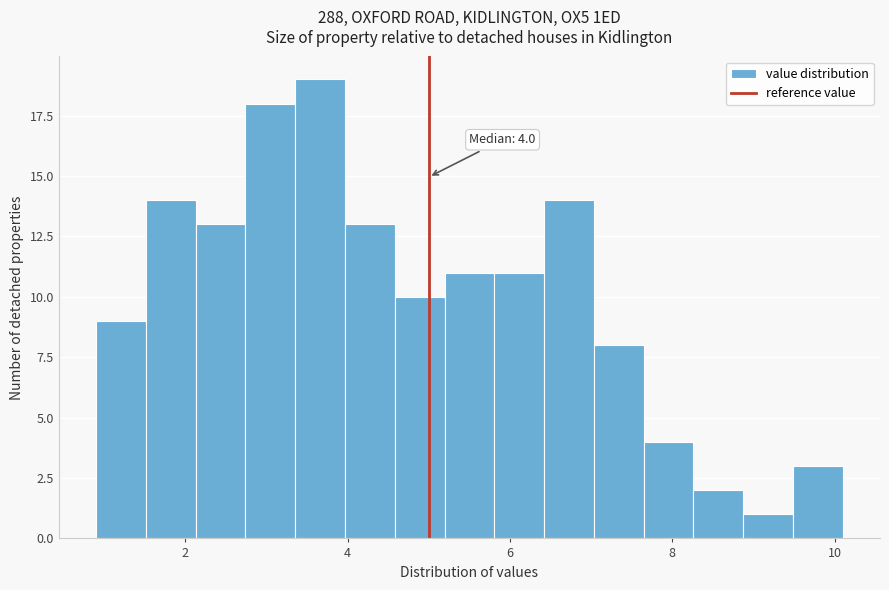

Around what value on the x-axis is the tallest bar? Give the approximate position of its centre, as read against the axis.

3.6